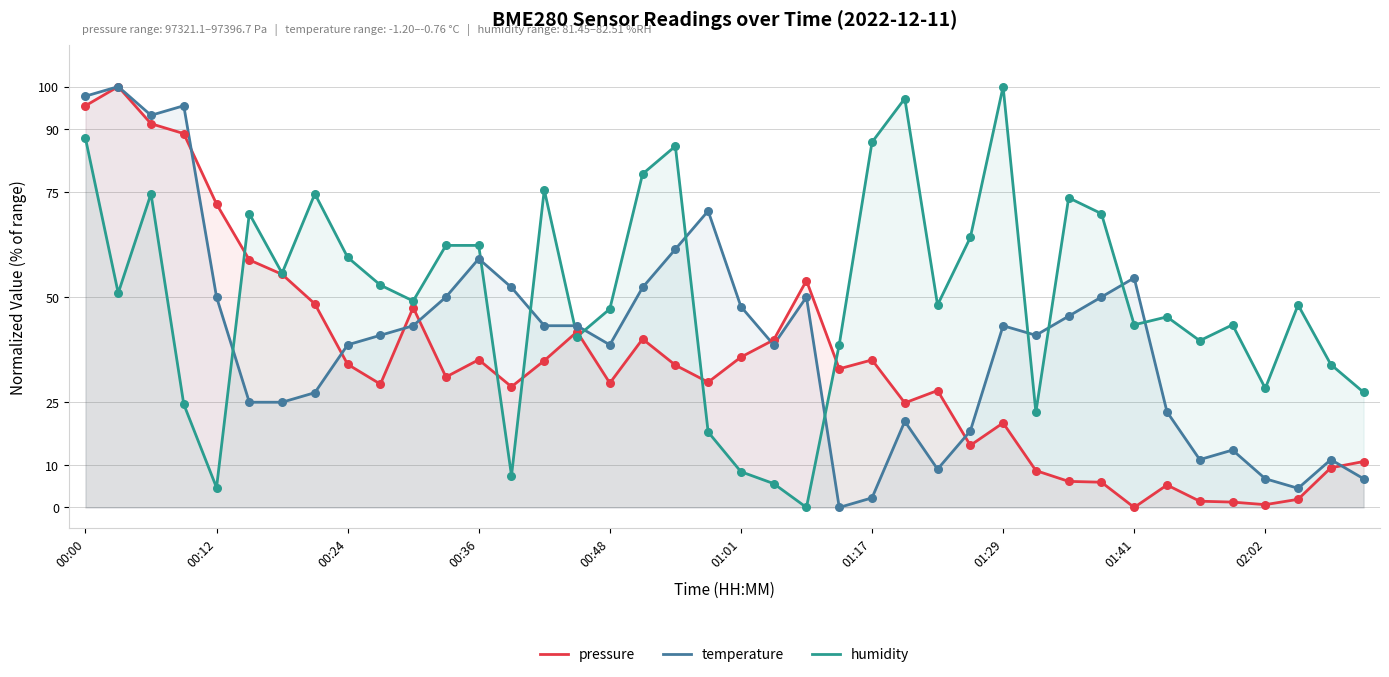

At how many categories does at least one series exceed 28?

39